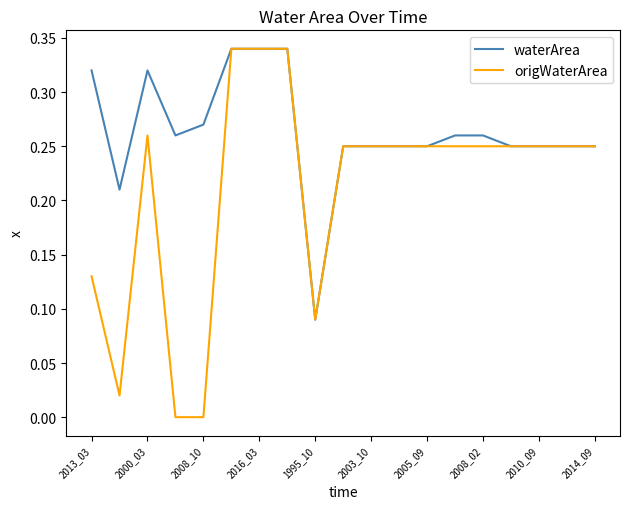

Which series has the widest spread of values?

origWaterArea